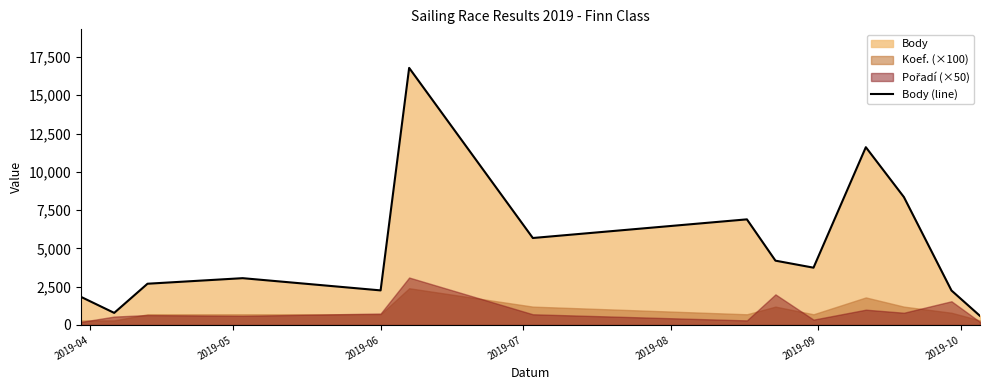

What is the minimum value for Body (line)?

594